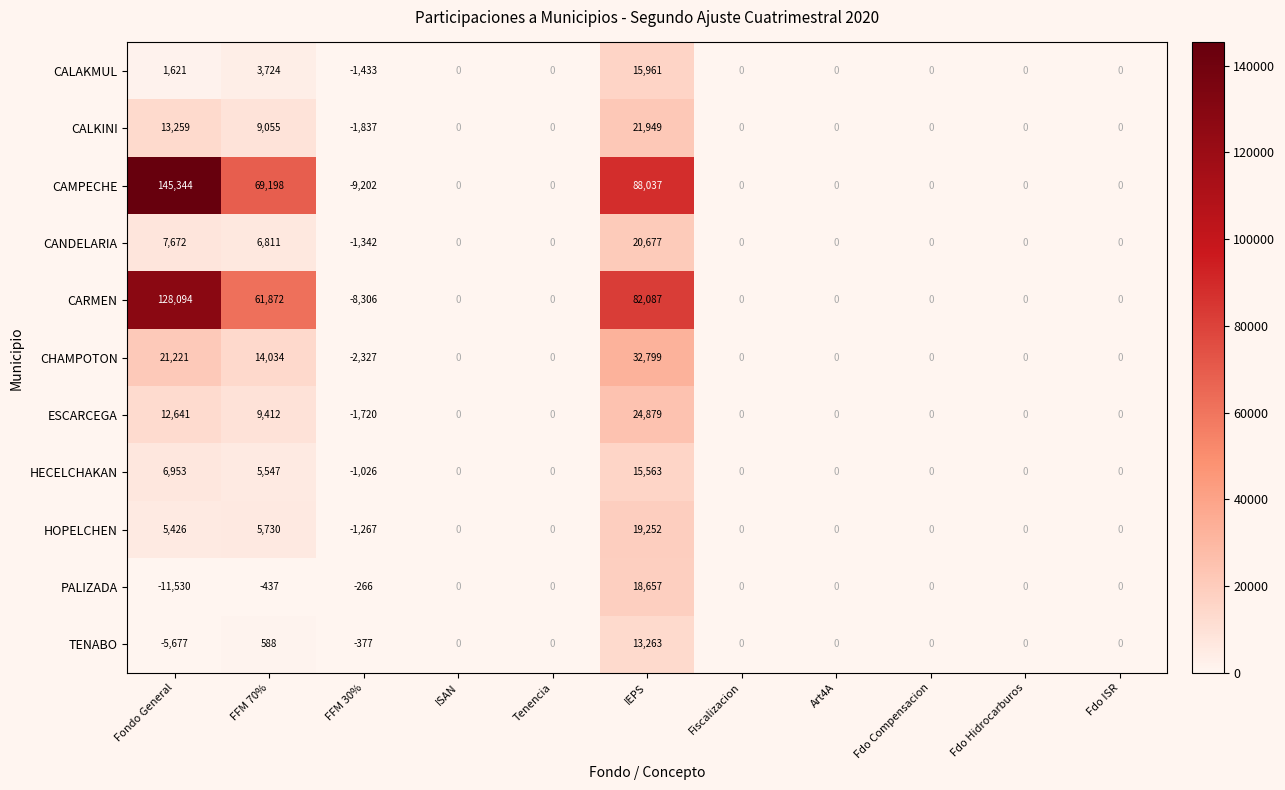

At how many categories does at least one series exceed 3351?

3